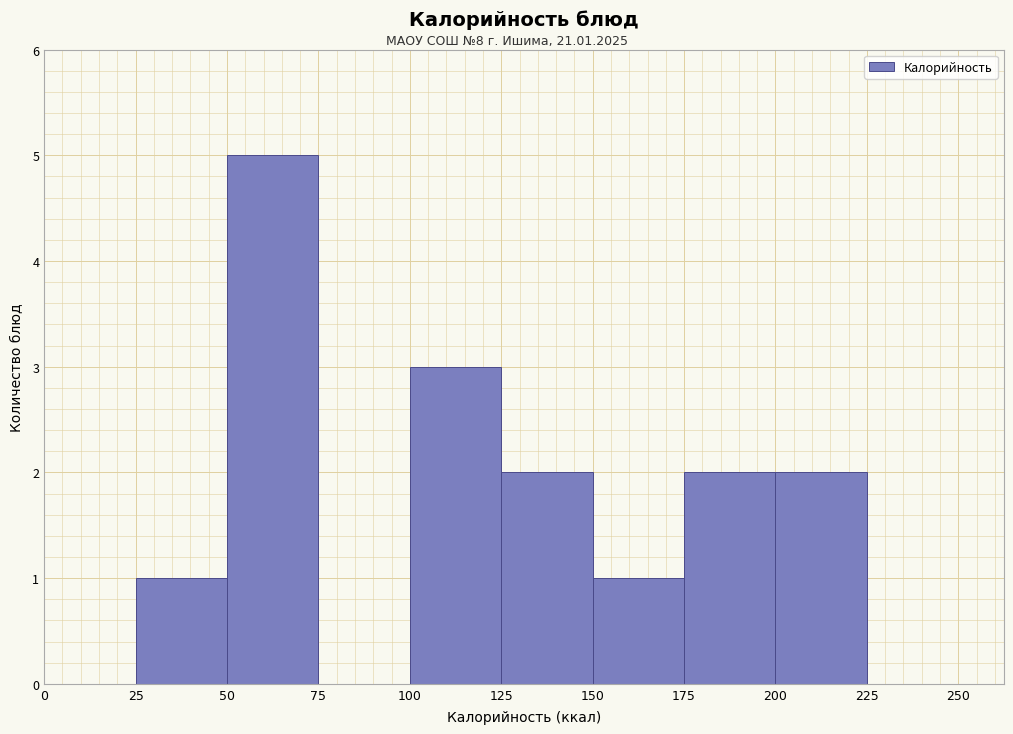

What is the height of the bar covering 150 to 175 on the x-axis? The values are not printed on the chart, so give them approximately, as read against the axis.

1